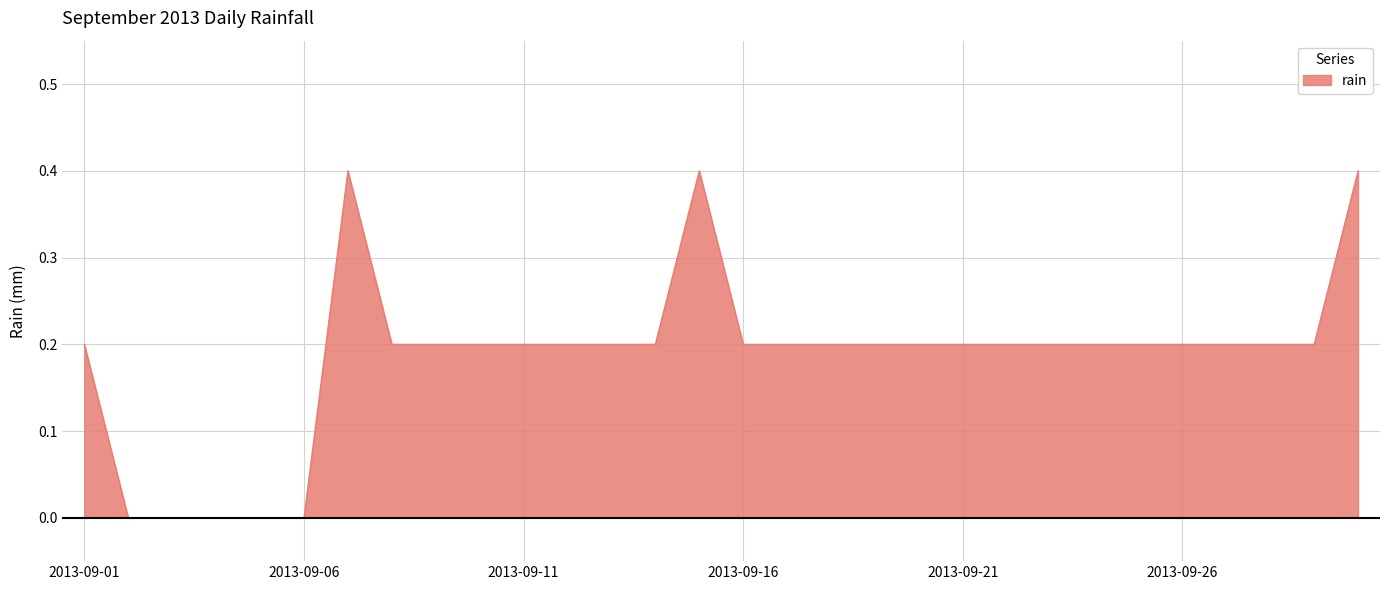

True or false: there are more than 0 points higher than both neighbors.

True